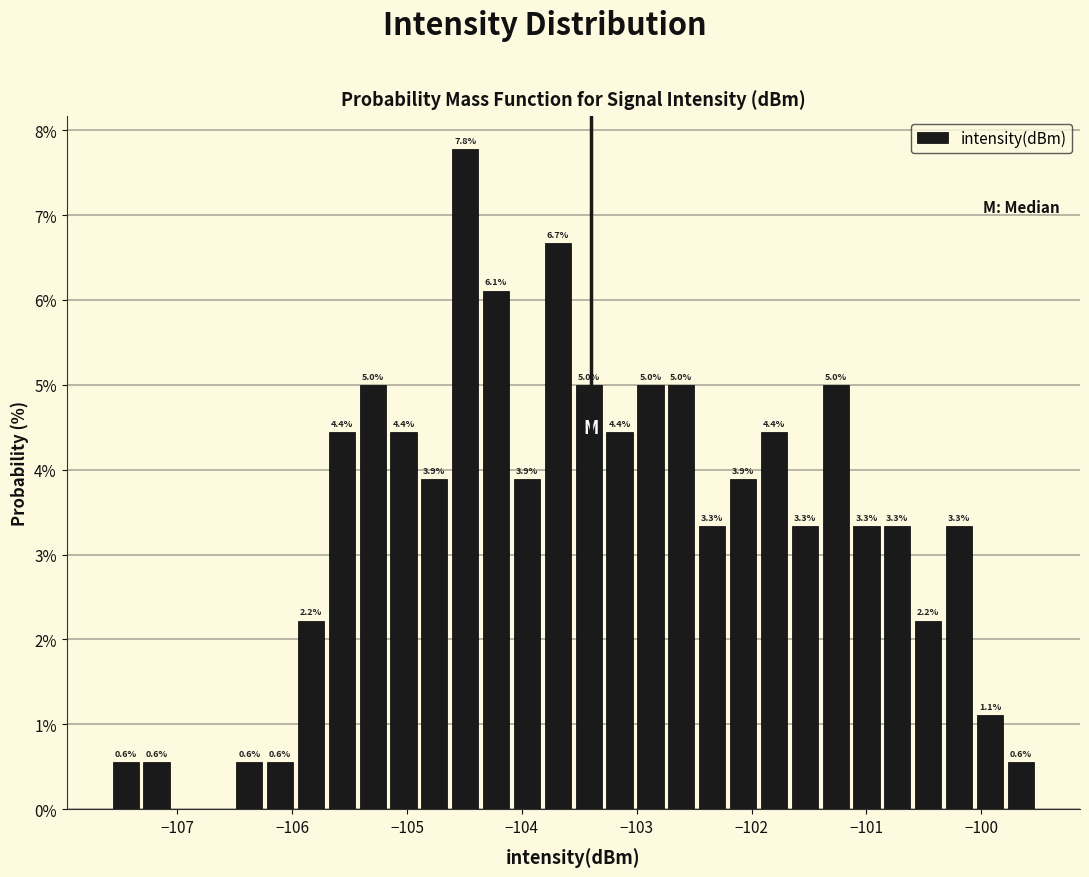

Around what value on the x-axis is the tallest bar? Give the approximate position of its centre, as read against the axis.

-104.5